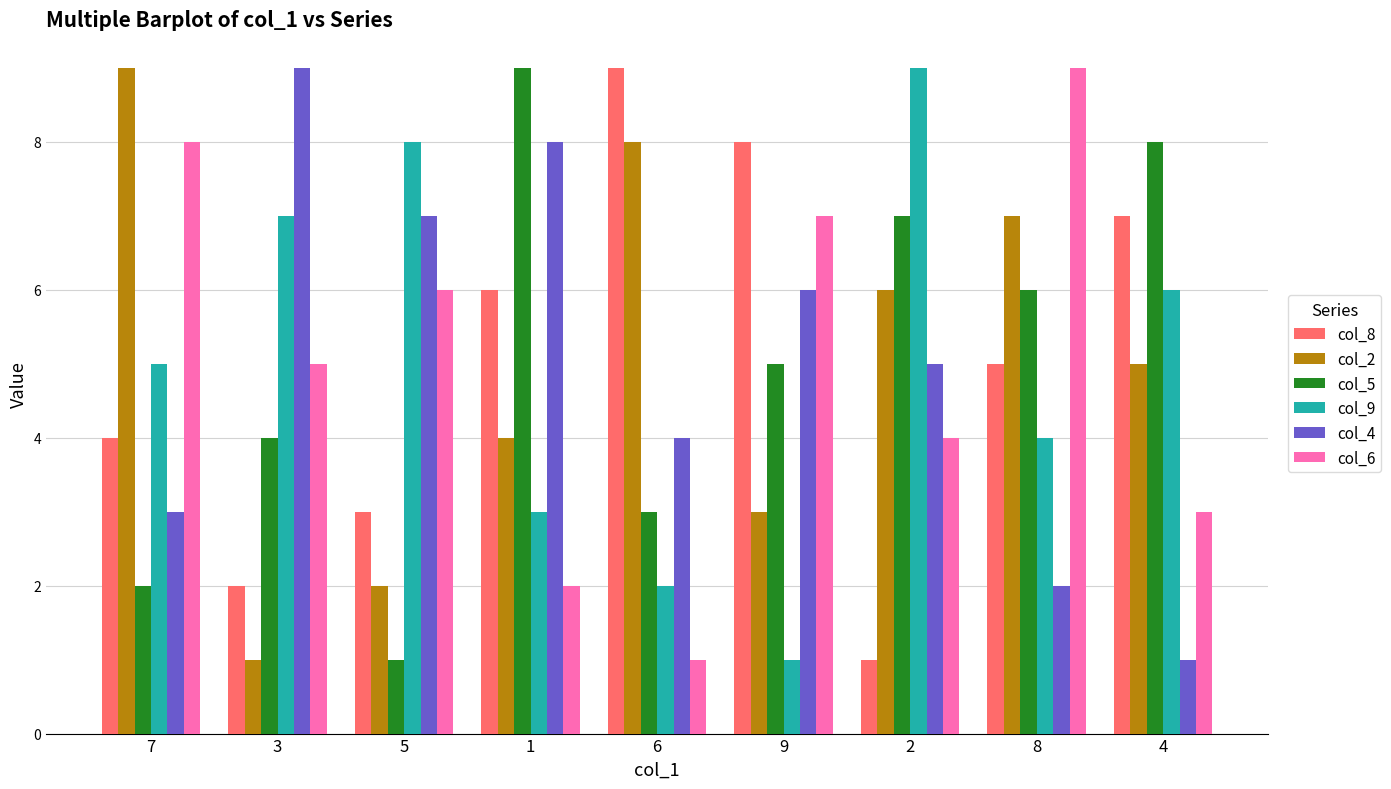

What position from the left is 3?

2